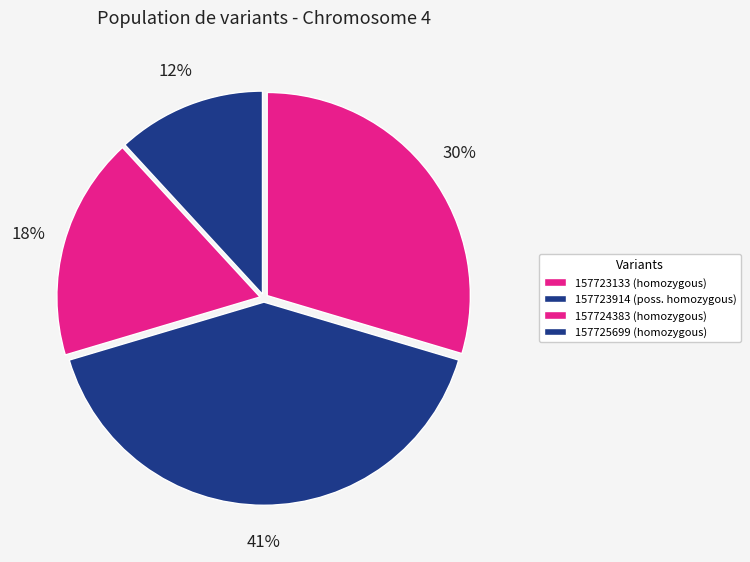

Does any single category account for the majority?

No